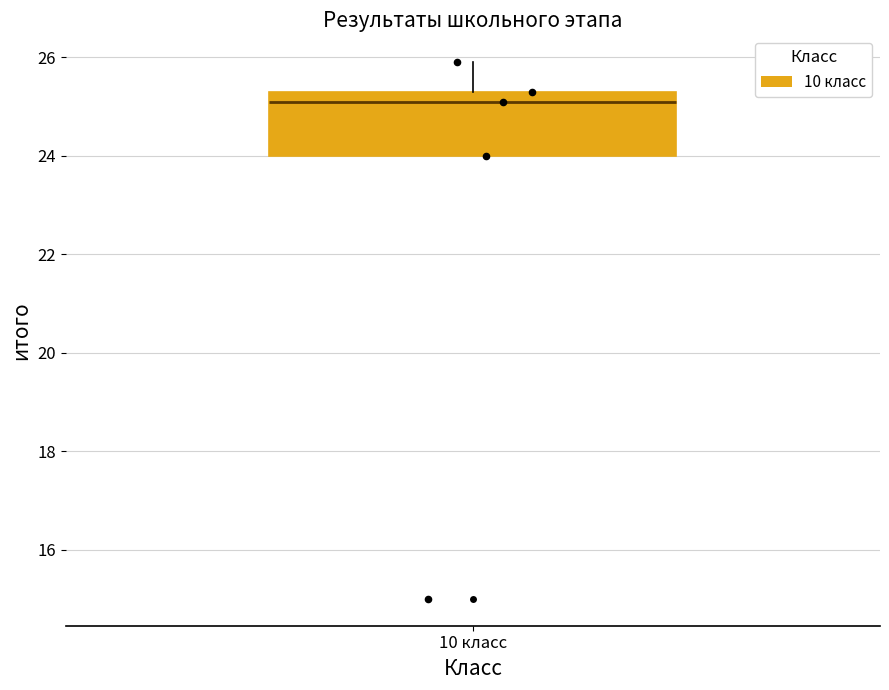

Transcribe this box plot: give where the median line is, the range the box spans, and where the two whiskers end, as read against the y-axis. The values are not printed on the chart, so give them approximately, as read against the axis.

median 25.2, box 24.0 to 25.4, whiskers 24.0 to 26.0